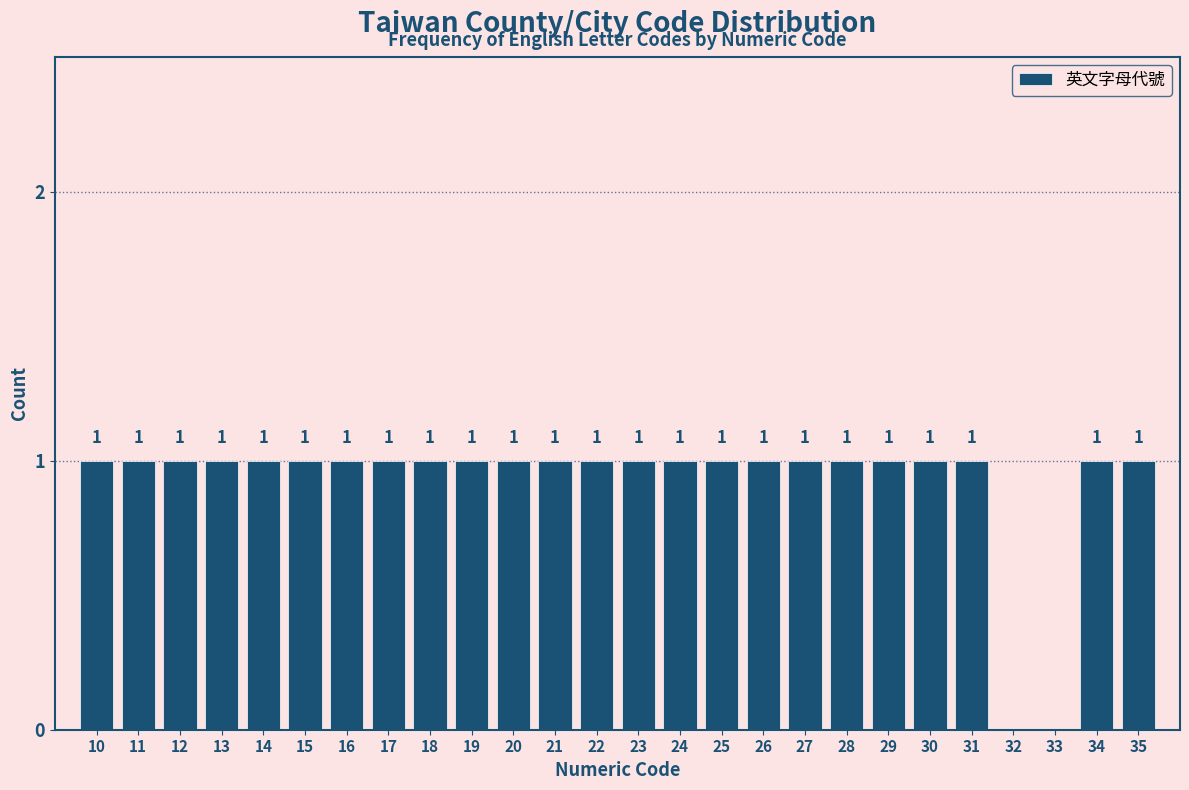

Reading right to left, list all the values displayed in this chart.

35=1	34=1	33=0	32=0	31=1	30=1	29=1	28=1	27=1	26=1	25=1	24=1	23=1	22=1	21=1	20=1	19=1	18=1	17=1	16=1	15=1	14=1	13=1	12=1	11=1	10=1